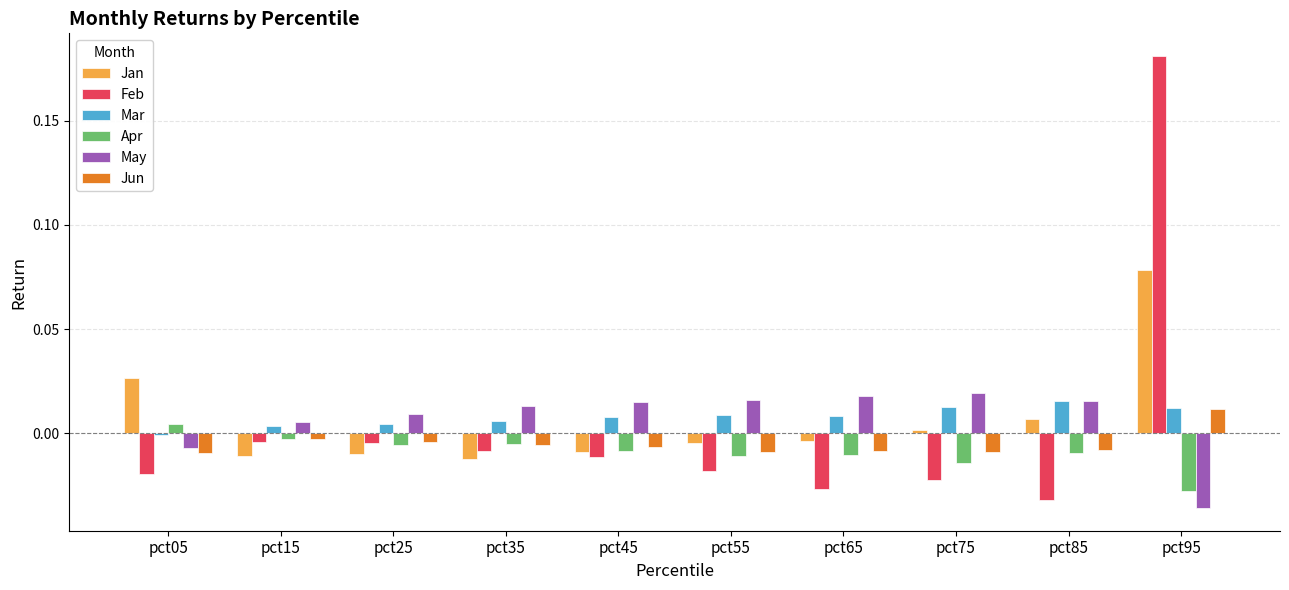

How many groups of bars are there?

10